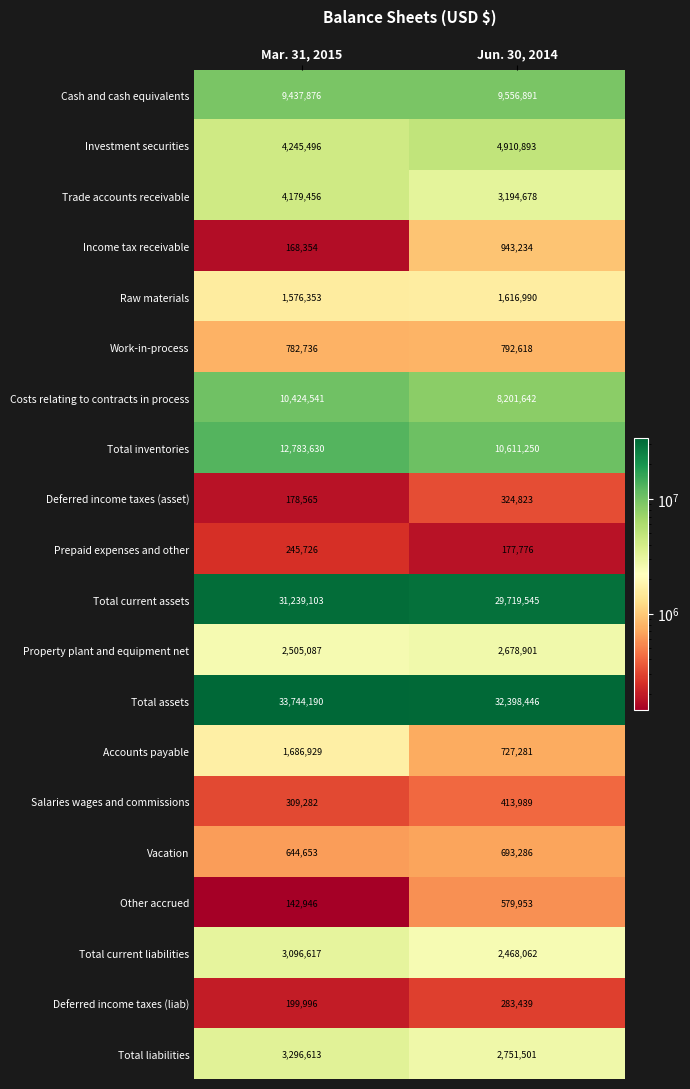

Which series changed the most between Mar. 31, 2015 and Jun. 30, 2014?

Costs relating to contracts in process